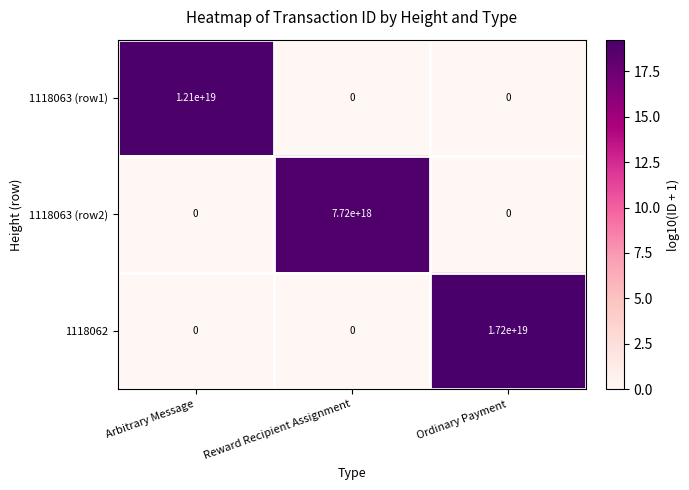

Which series has the largest range (max minus min)?

1118062